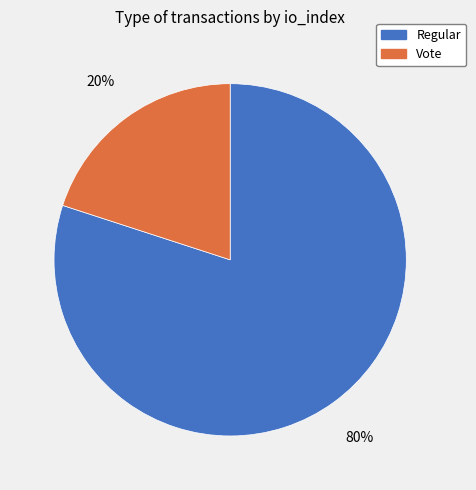

Count the number of slices in the pie.

2